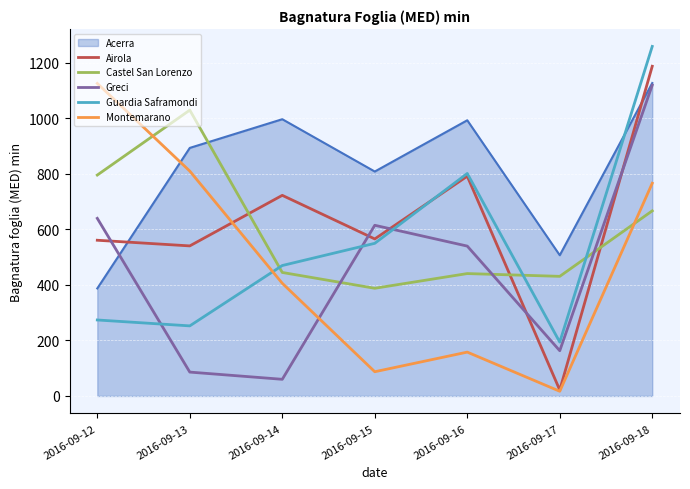

How many lines are shown in the chart?

6